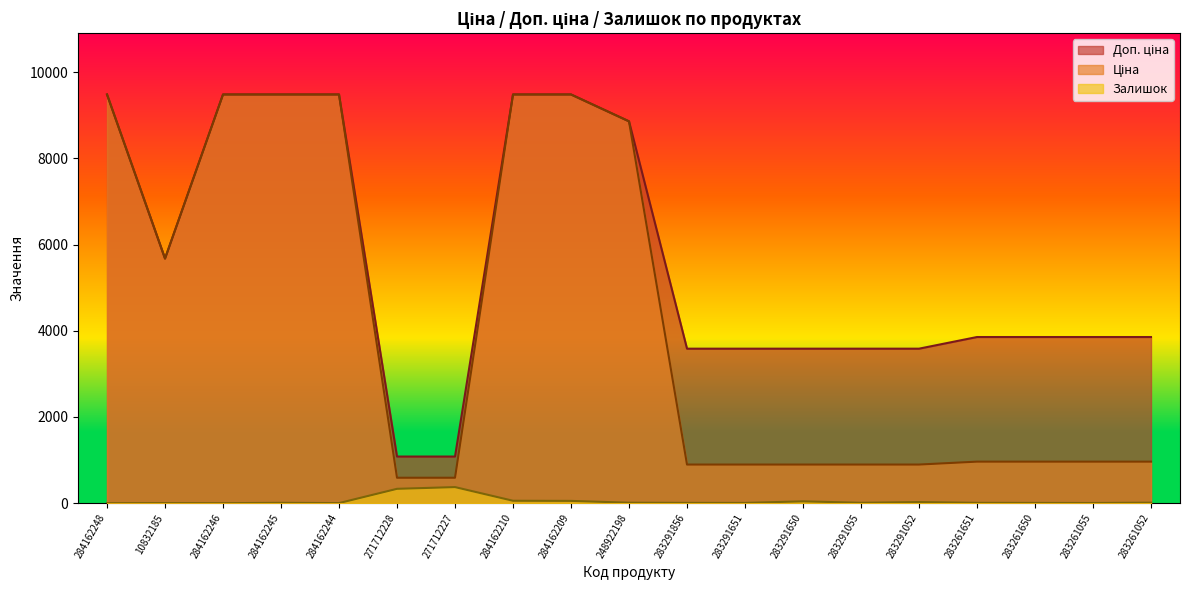

True or false: Доп. ціна and Ціна intersect in this chart.

False